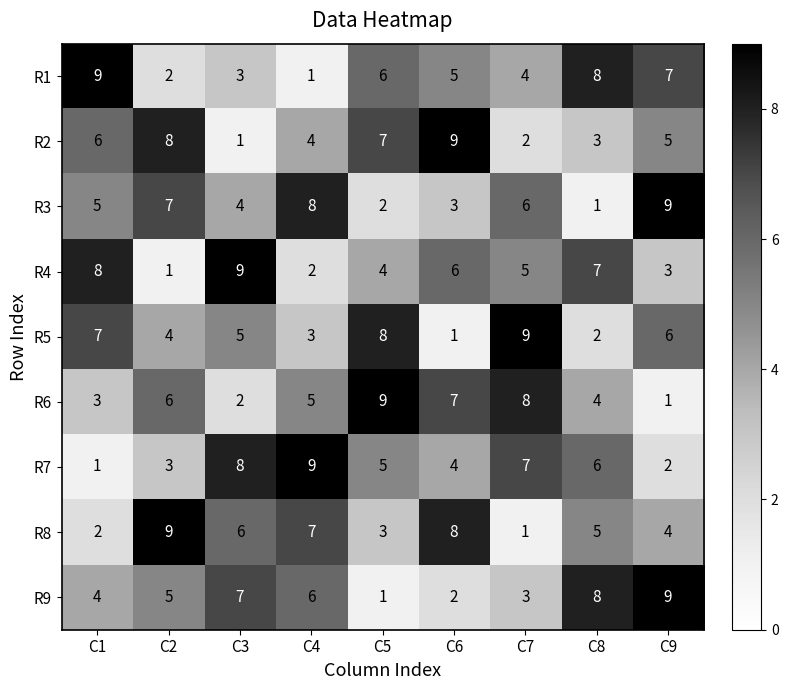

The value of R4 at C1 is 11. True or false?

False